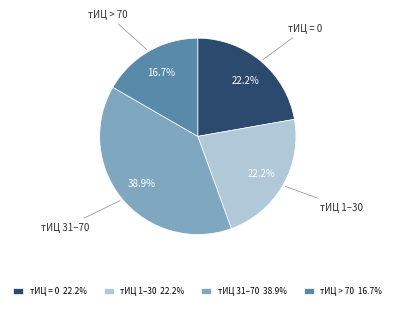

How many segments does this pie chart have?

4